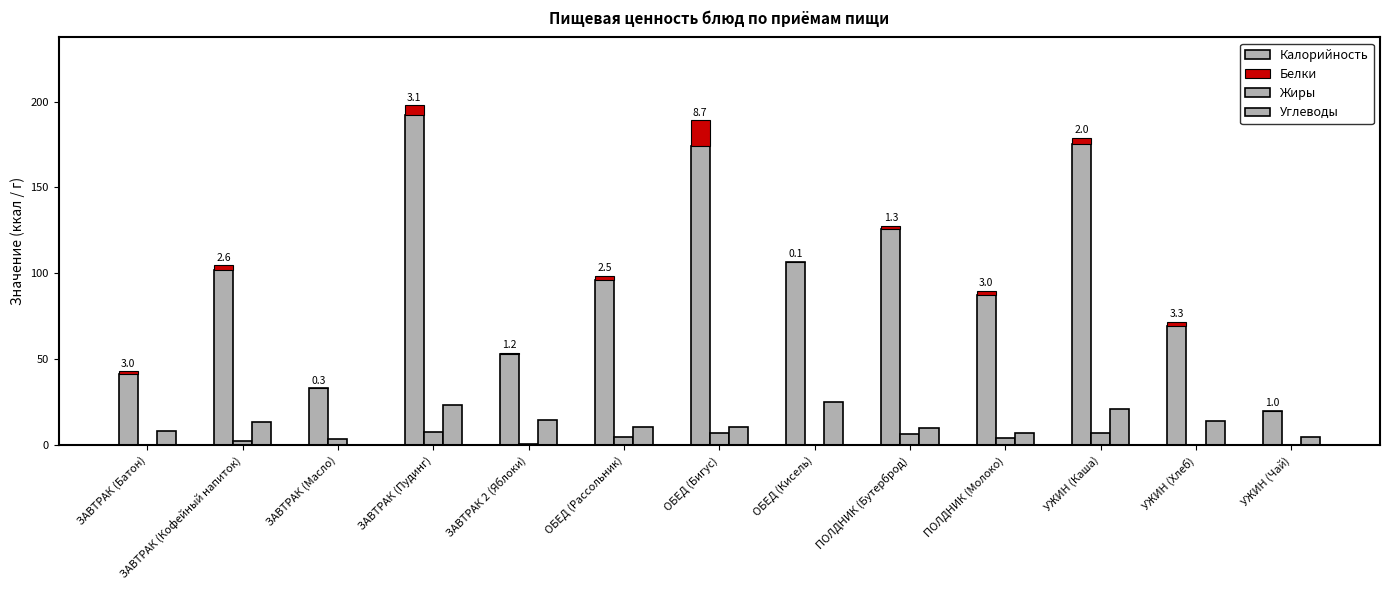

What is the sum of all Калорийность values?

1277.0